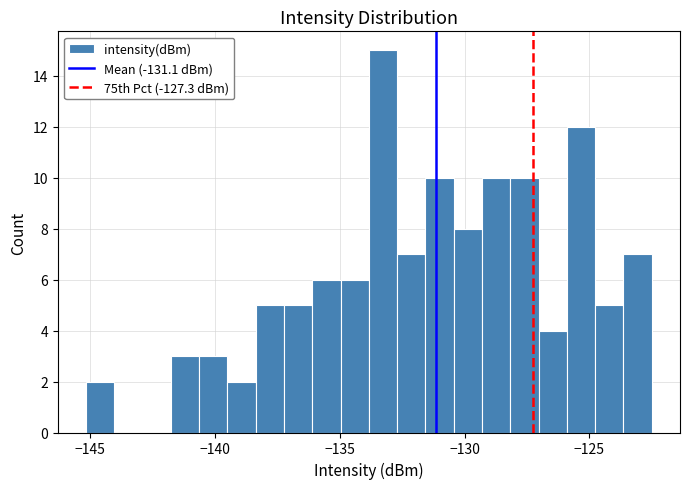

Read against the x-axis, roughly where is the centre of the tallest bar?

-133.5